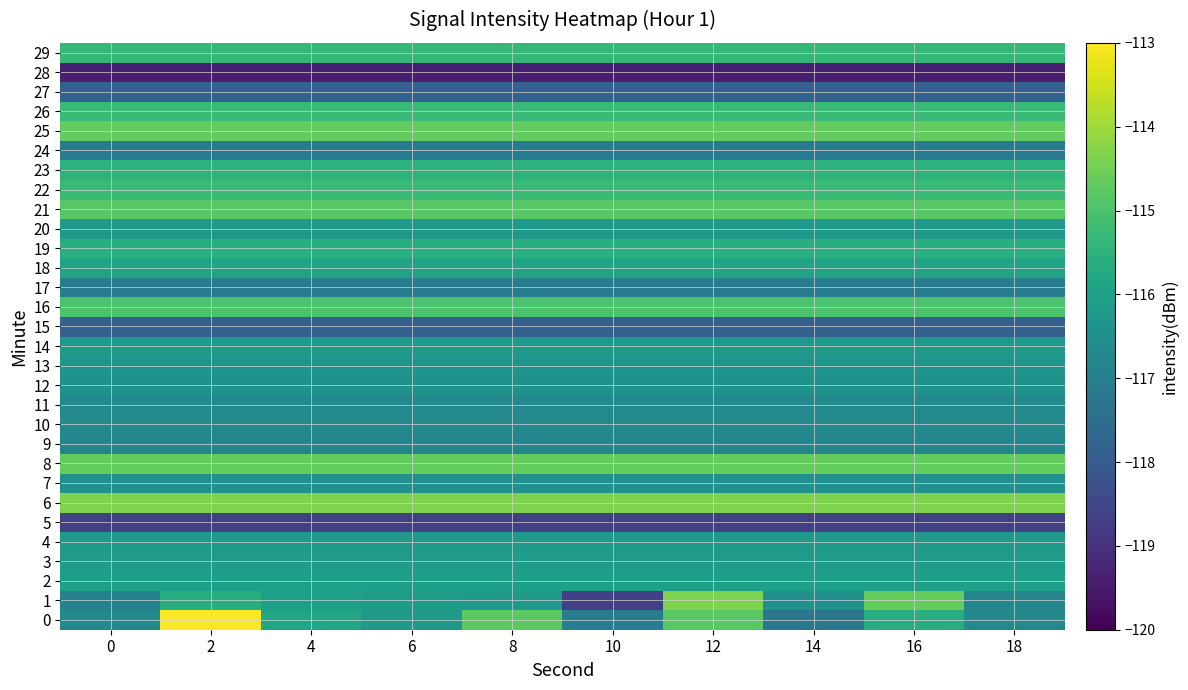

Between 8 and 10, which series saw the biggest shift?

1